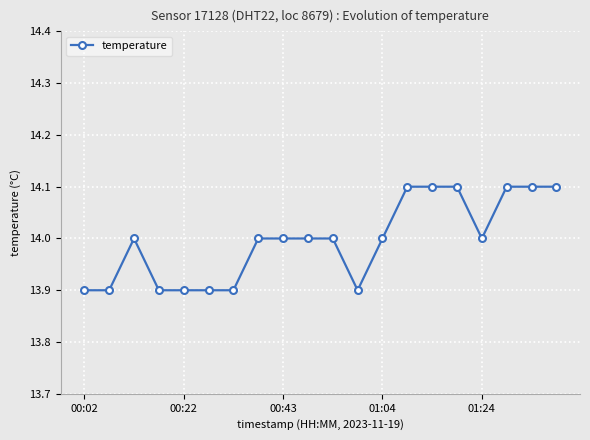

What is the greatest value displayed?

14.1